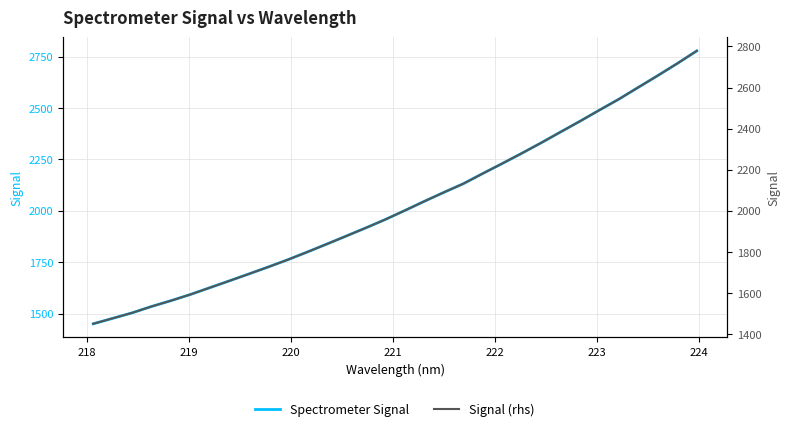

Reading left to right, extract all data points from this chart.

Spectrometer Signal: 1449.9	1476.5	1503.3	1534.5	1562.8	1593.1	1626.3	1659.5	1693.1	1727.2	1762.4	1800.0	1838.5	1877.8	1917.2	1958.1	2001.7	2046.5	2089.8	2132.0	2181.7	2230.2	2280.0	2331.0	2384.0	2436.5	2490.7	2544.0	2601.5	2658.7	2717.5	2778.7
Signal (rhs): 1449.9	1476.5	1503.3	1534.5	1562.8	1593.1	1626.3	1659.5	1693.1	1727.2	1762.4	1800.0	1838.5	1877.8	1917.2	1958.1	2001.7	2046.5	2089.8	2132.0	2181.7	2230.2	2280.0	2331.0	2384.0	2436.5	2490.7	2544.0	2601.5	2658.7	2717.5	2778.7